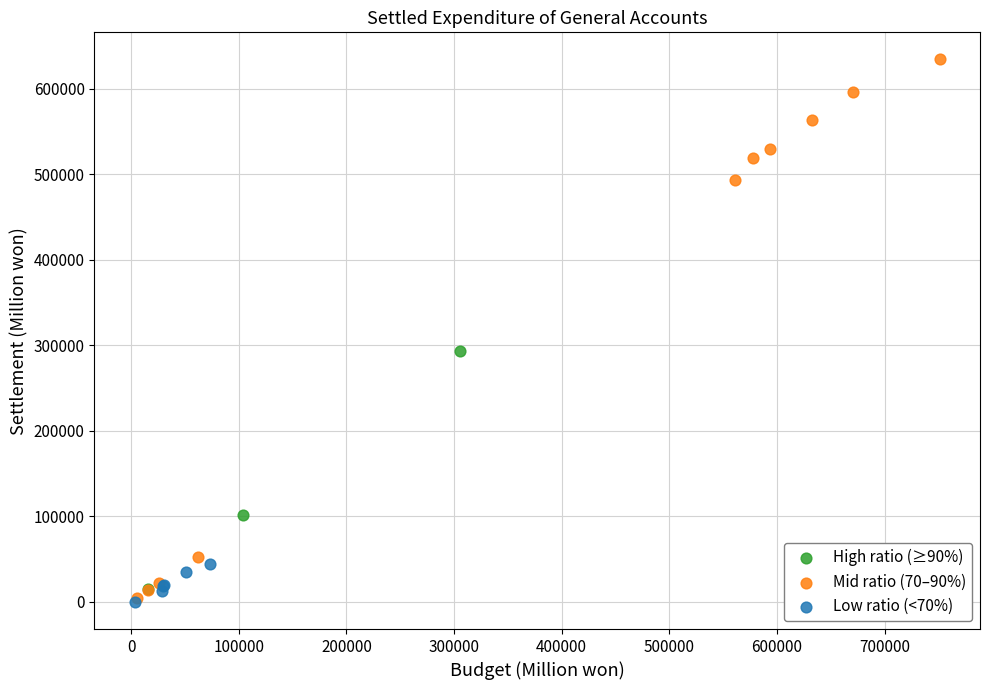

Which series contains the highest Y value?

Mid ratio (70–90%)